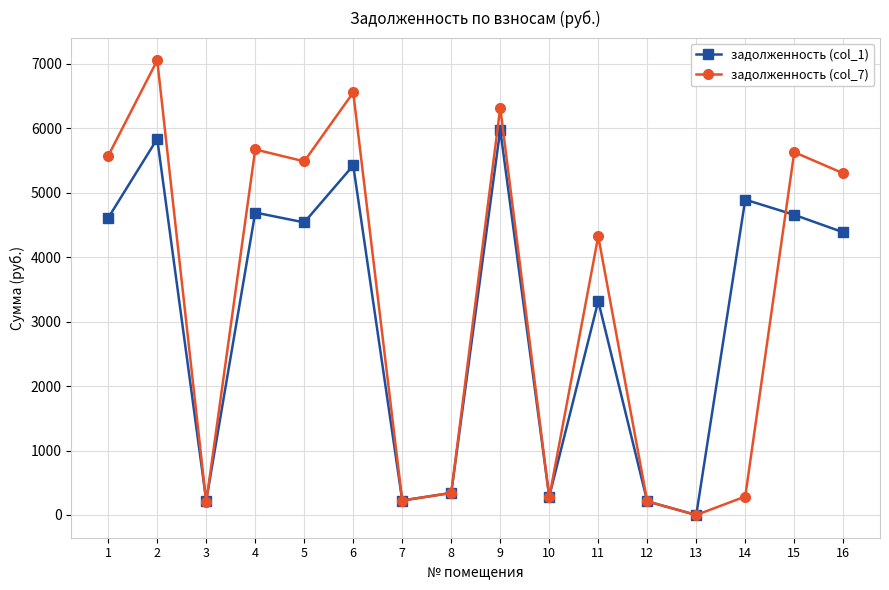

Which series changed the most between 10 and 11?

задолженность (col_7)